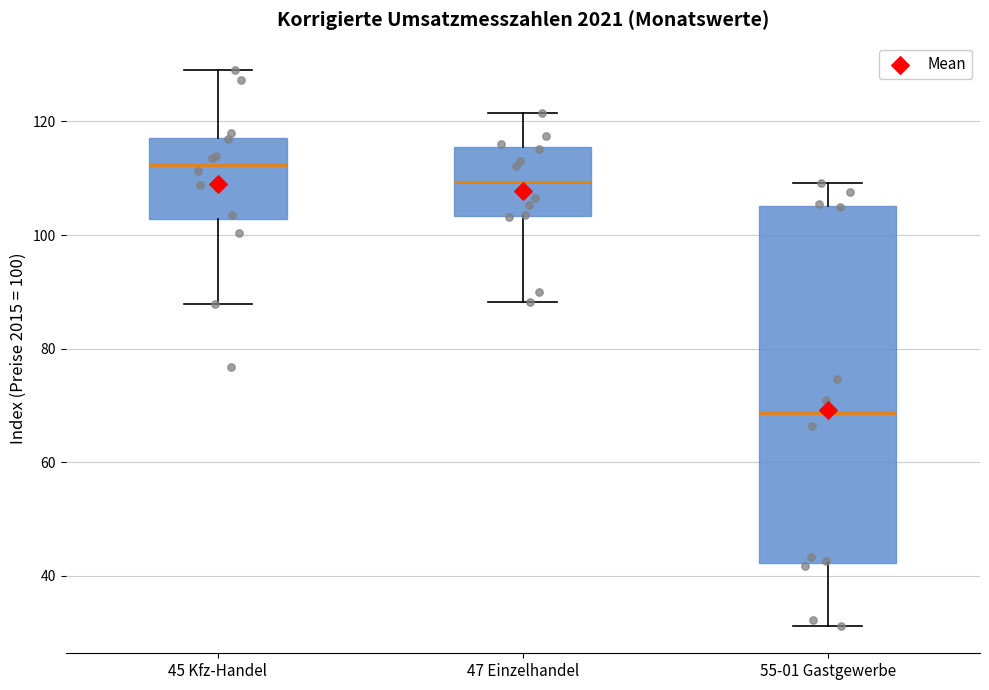

Which box has the lowest median line?

55-01 Gastgewerbe